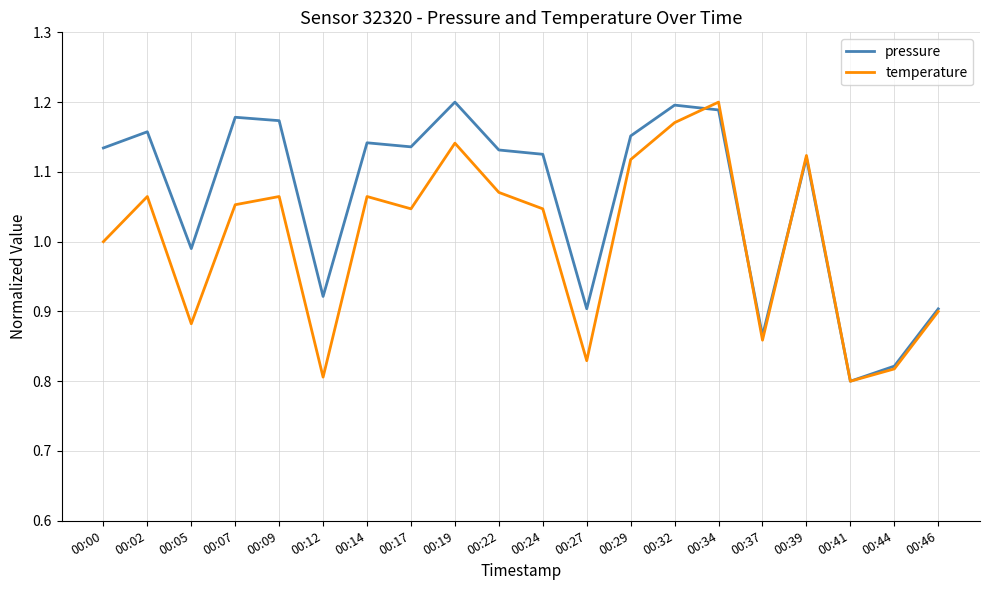

Is the value of temperature at 00:07 greater than the value of pressure at 00:32?

No